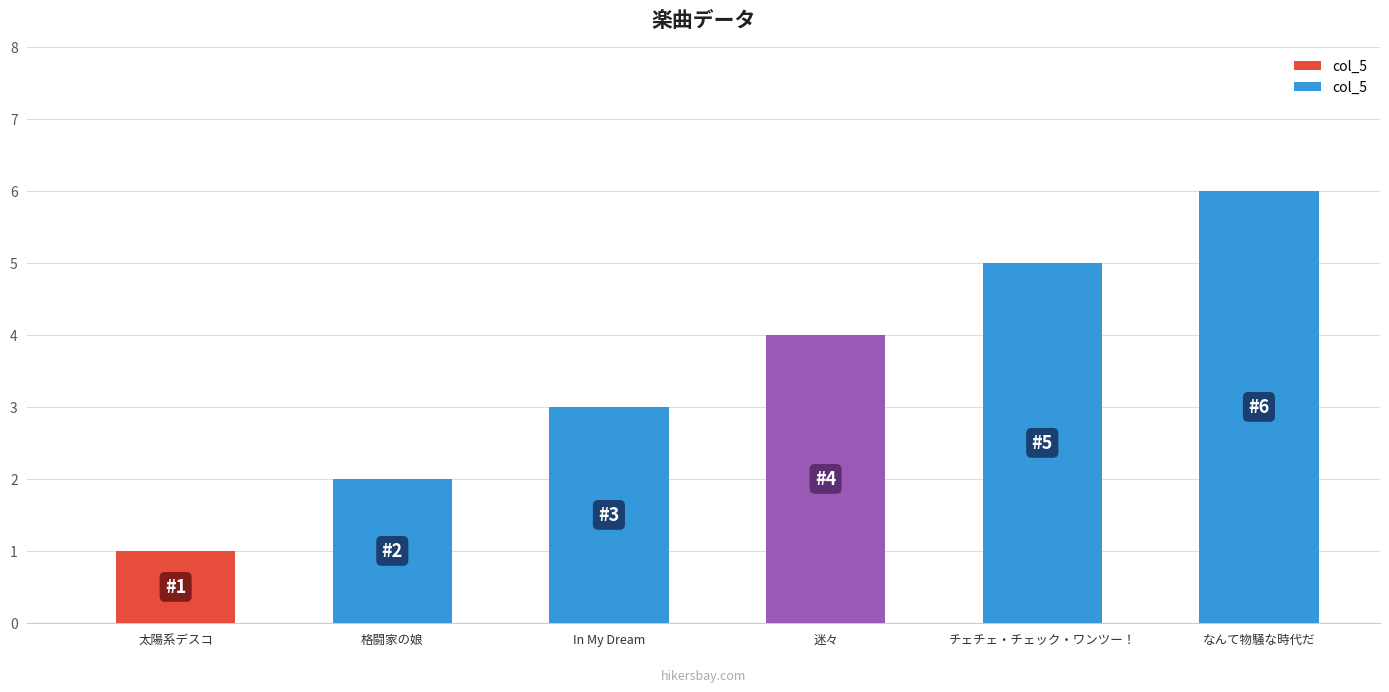

List the labels in order of value, smallest first.

太陽系デスコ, 格闘家の娘, In My Dream, 迷々, チェチェ・チェック・ワンツー！, なんて物騒な時代だ